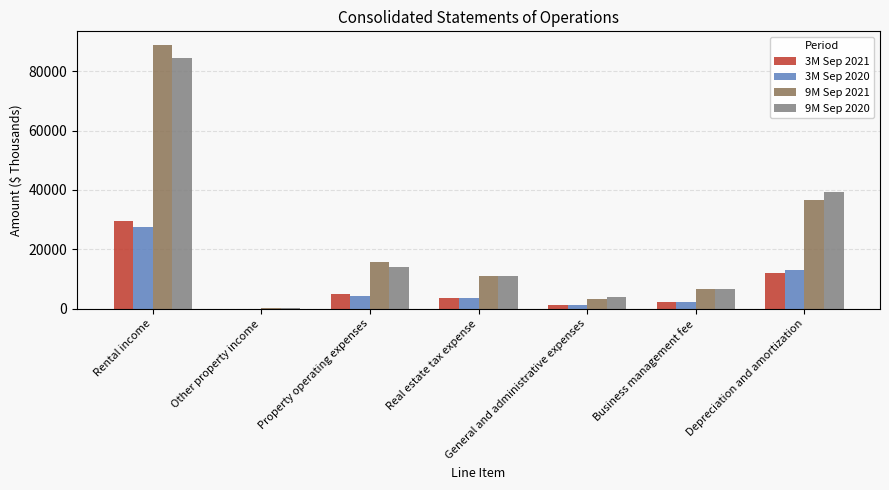

How many data points does each series have?

7